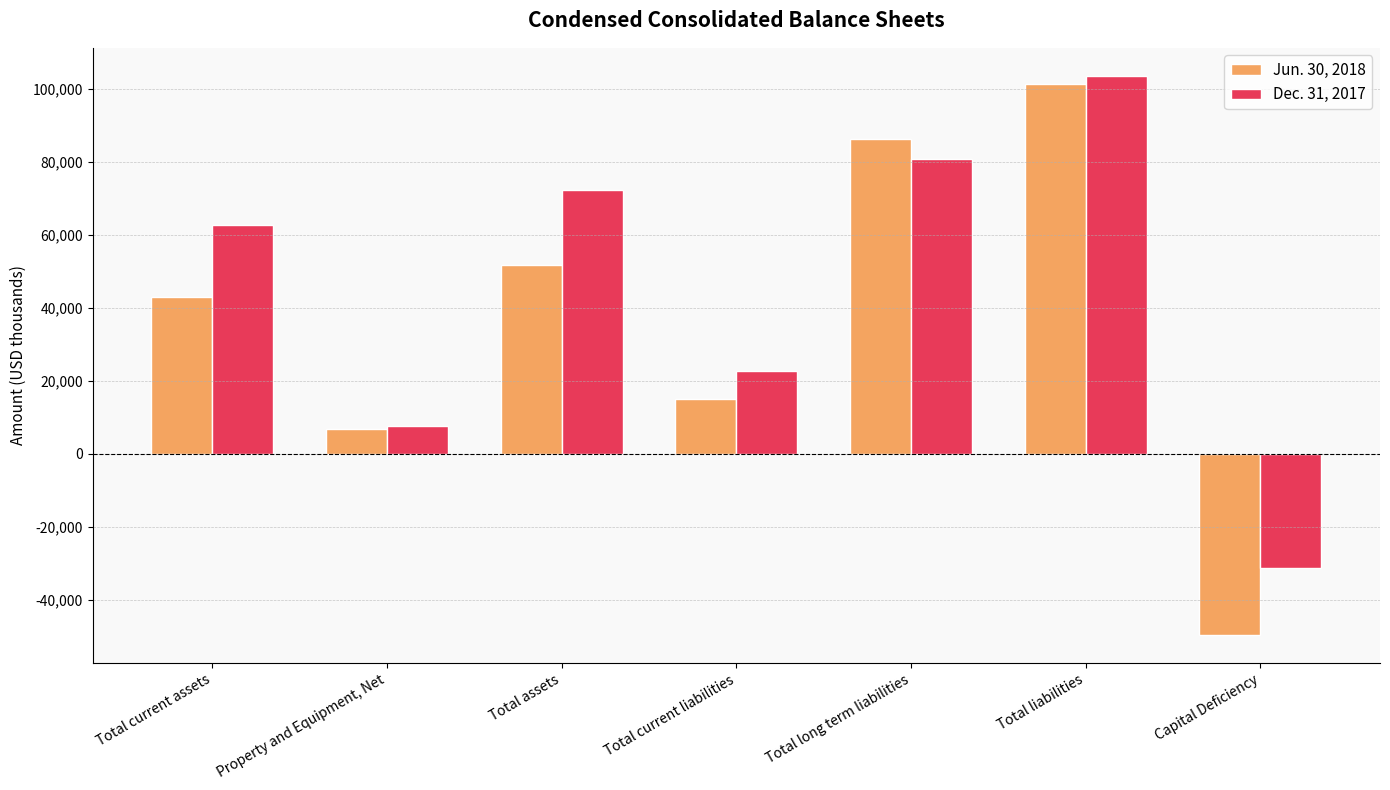

Reading left to right, list all the values displayed in this chart.

Jun. 30, 2018: 43052	6940	51721	15072	86220	101292	-49571
Dec. 31, 2017: 62651	7676	72214	22752	80755	103507	-31293